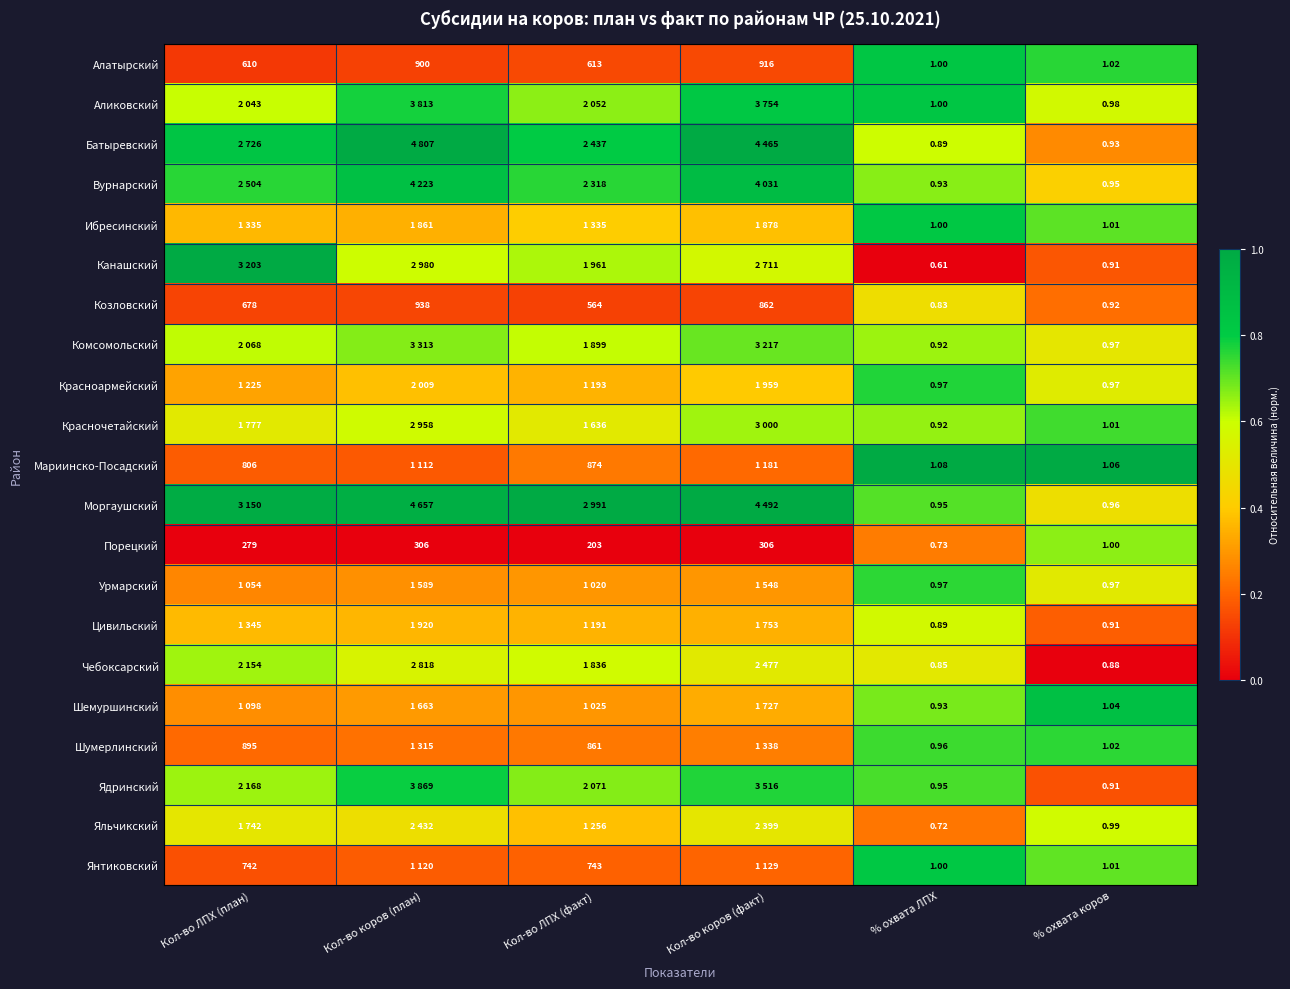

Where is Порецкий nearest to the value 153?

Кол-во ЛПХ (факт)